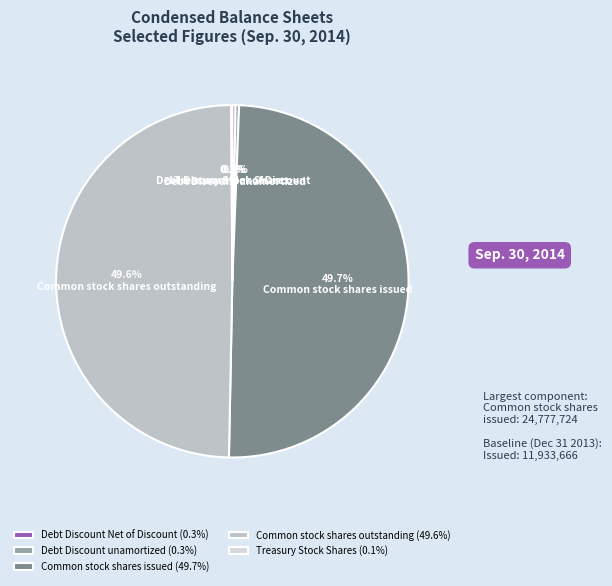

Rank the categories by value from lowest to highest.

Treasury Stock Shares, Debt Discount Net of Discount, Debt Discount unamortized, Common stock shares outstanding, Common stock shares issued